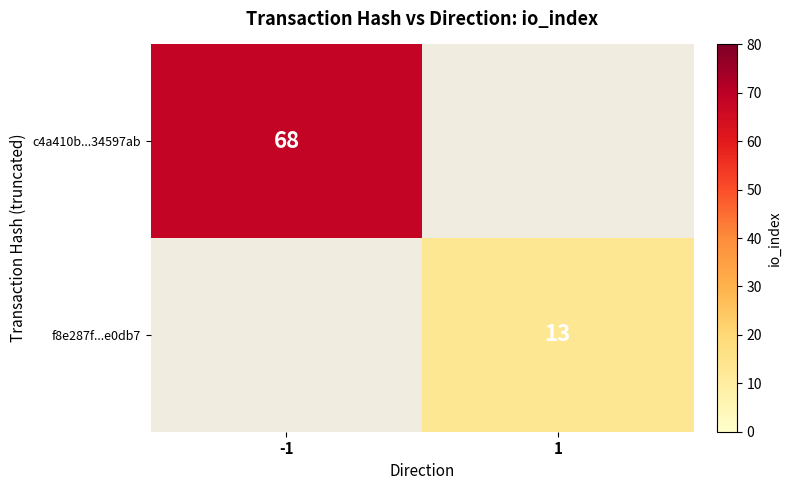

What is the minimum value shown in the chart?

13.0